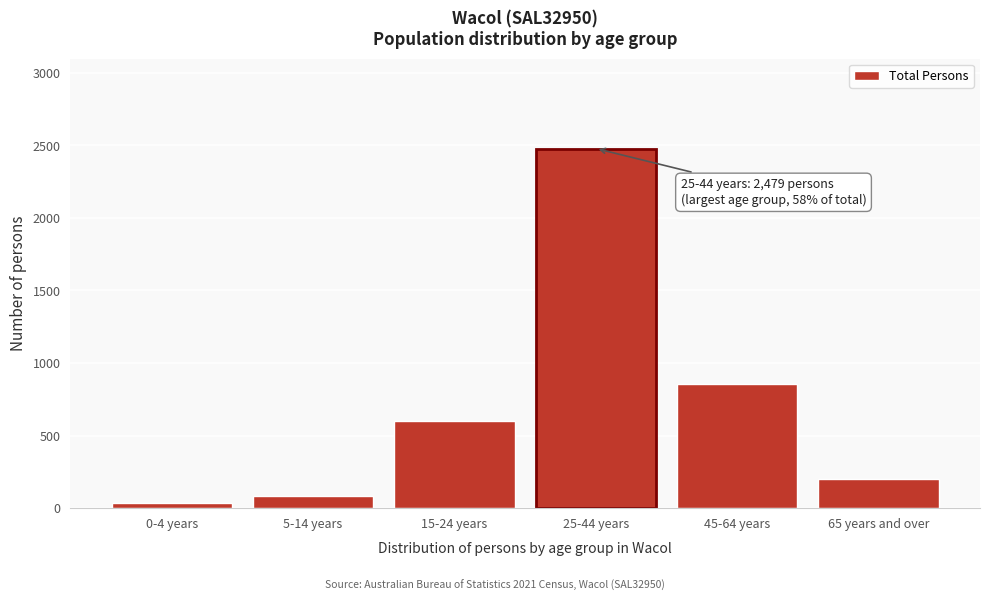

Reading right to left, extract all data points from this chart.

65 years and over=203	45-64 years=858	25-44 years=2479	15-24 years=598	5-14 years=85	0-4 years=34